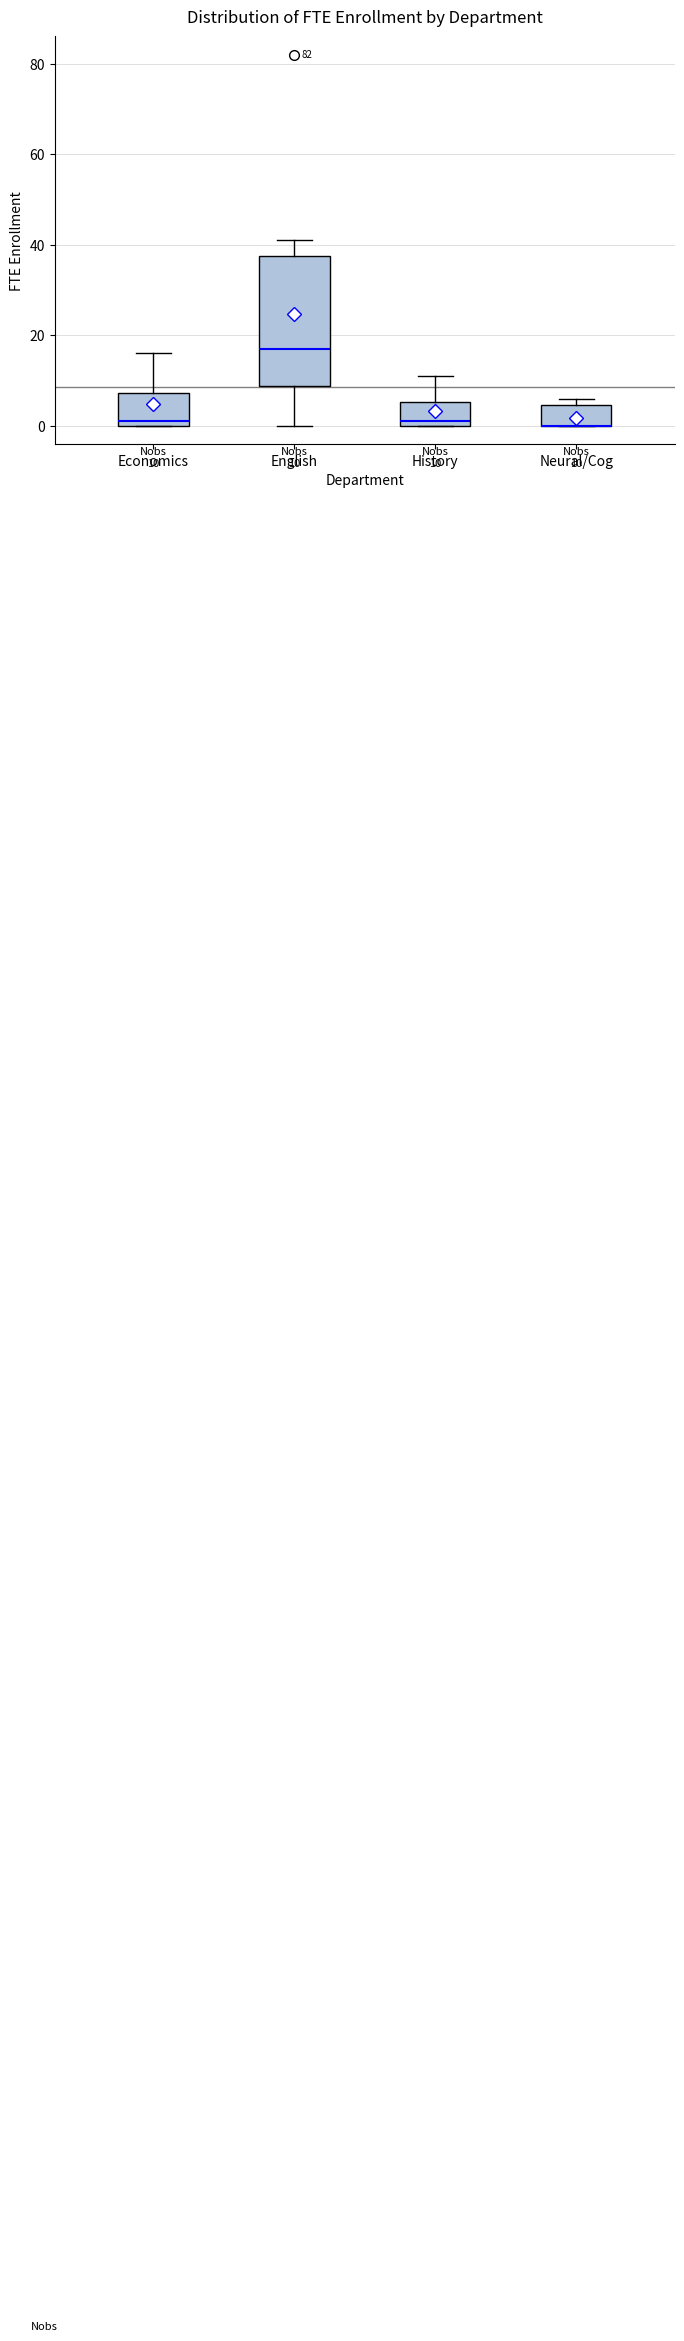

Which box is the tallest, from its lower edge to its upper edge?

English